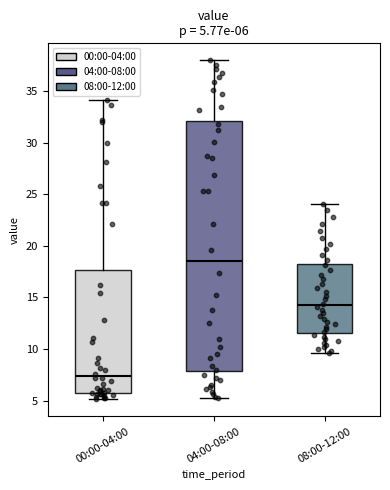

Which box's median line is the lowest?

00:00-04:00